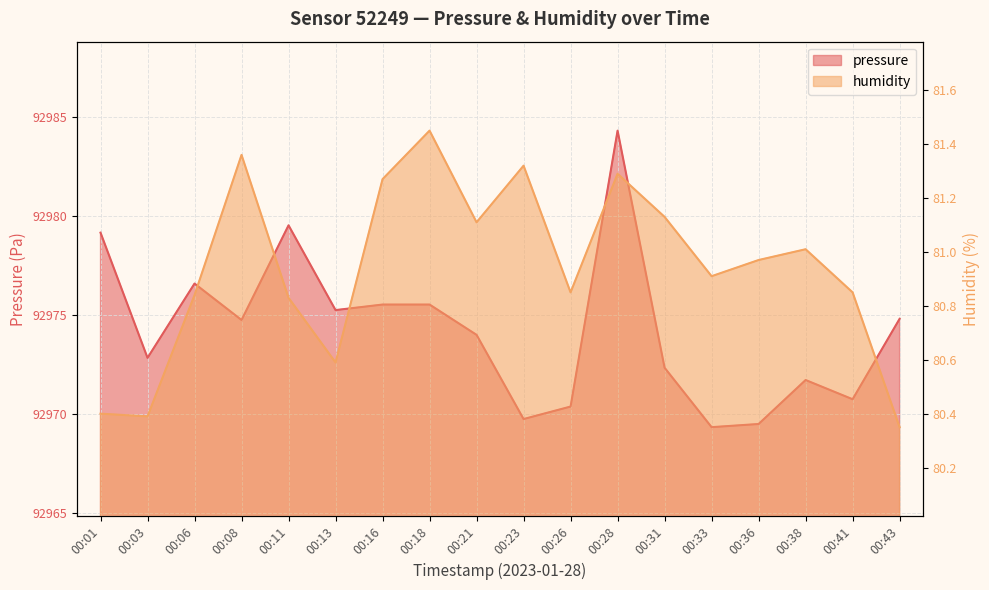

What is the value of the humidity point at the 5th from the left?

80.8